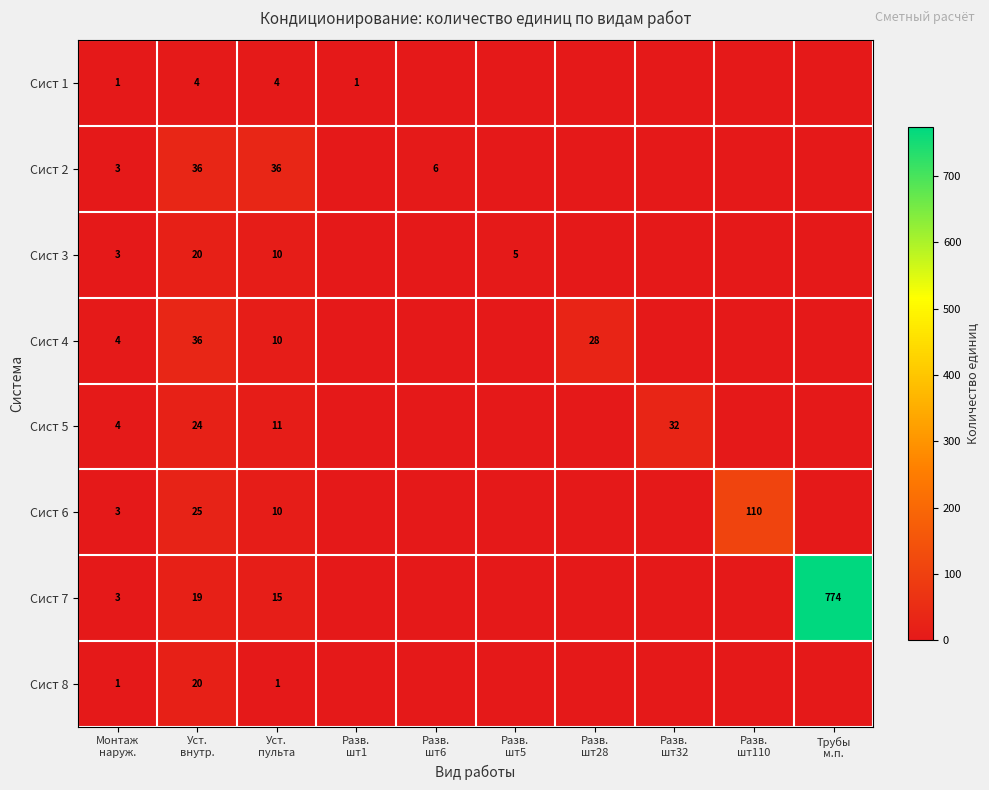

List the labels in order of Сист 6 value, smallest first.

Разв. шт1, Разв. шт6, Разв. шт5, Разв. шт28, Разв. шт32, Трубы м.п., Монтаж наруж., Уст. пульта, Уст. внутр., Разв. шт110